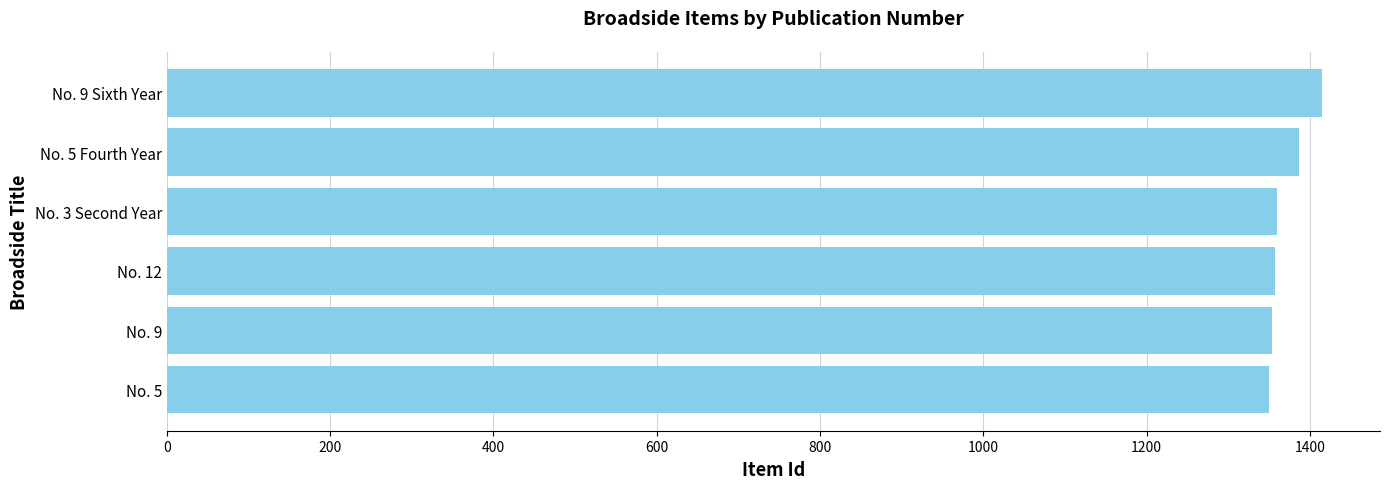

The value at No. 9 is 1354. True or false?

True